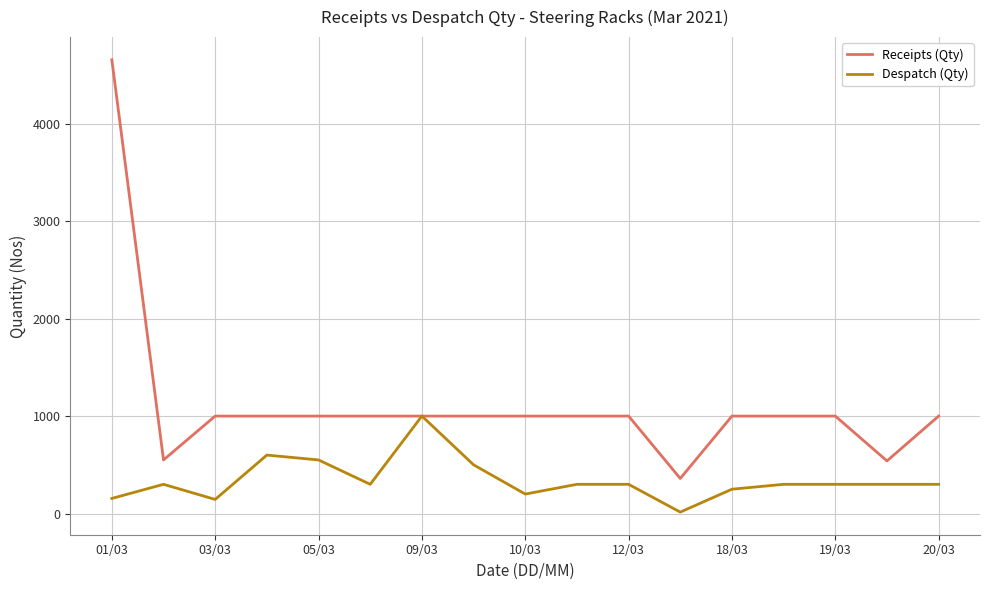

What is the maximum value for Despatch (Qty)?

1000